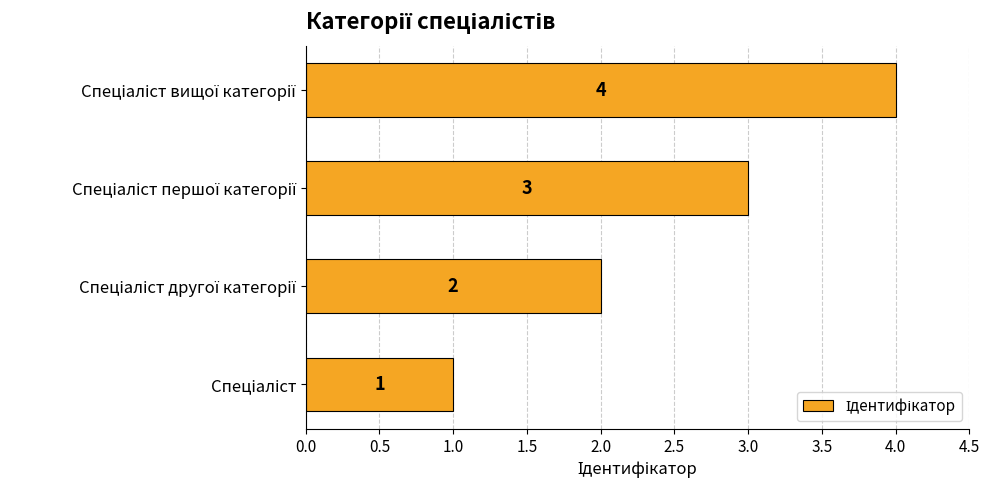

What is the greatest value displayed?

4